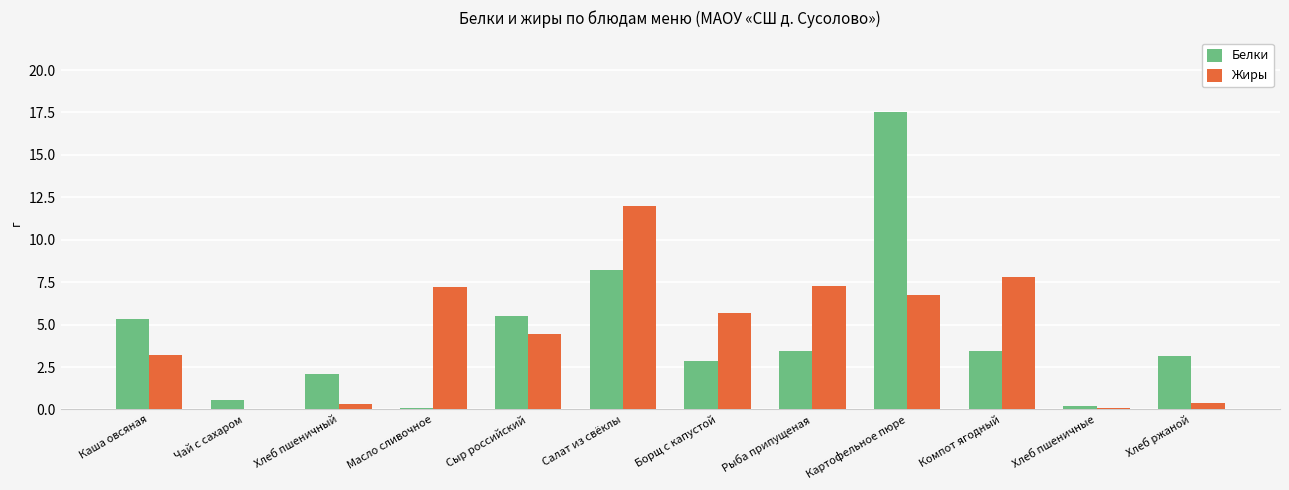

Which category has the highest value in the Жиры series?

Салат из свёклы